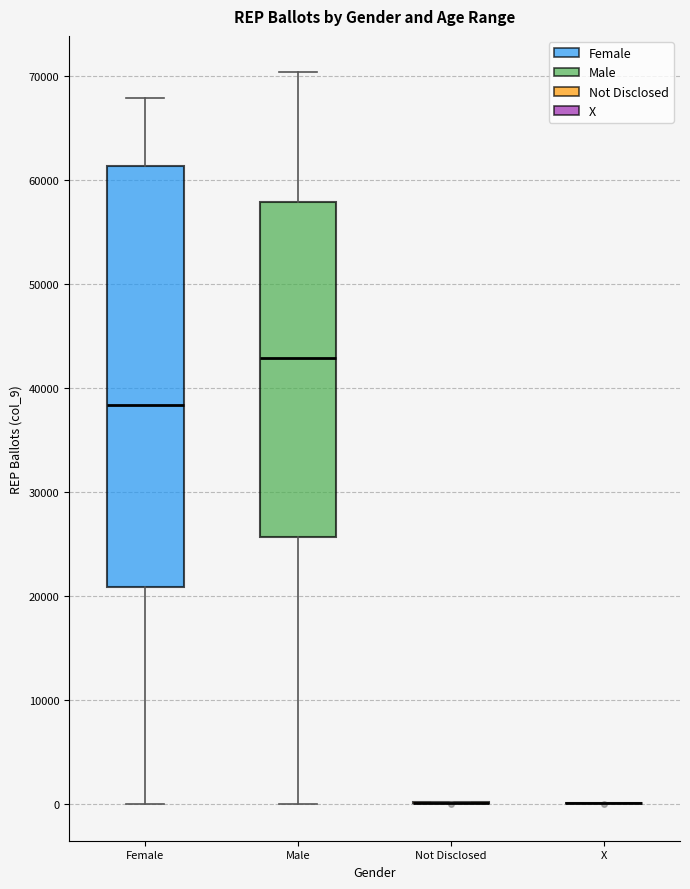

Which box is the tallest, from its lower edge to its upper edge?

Female